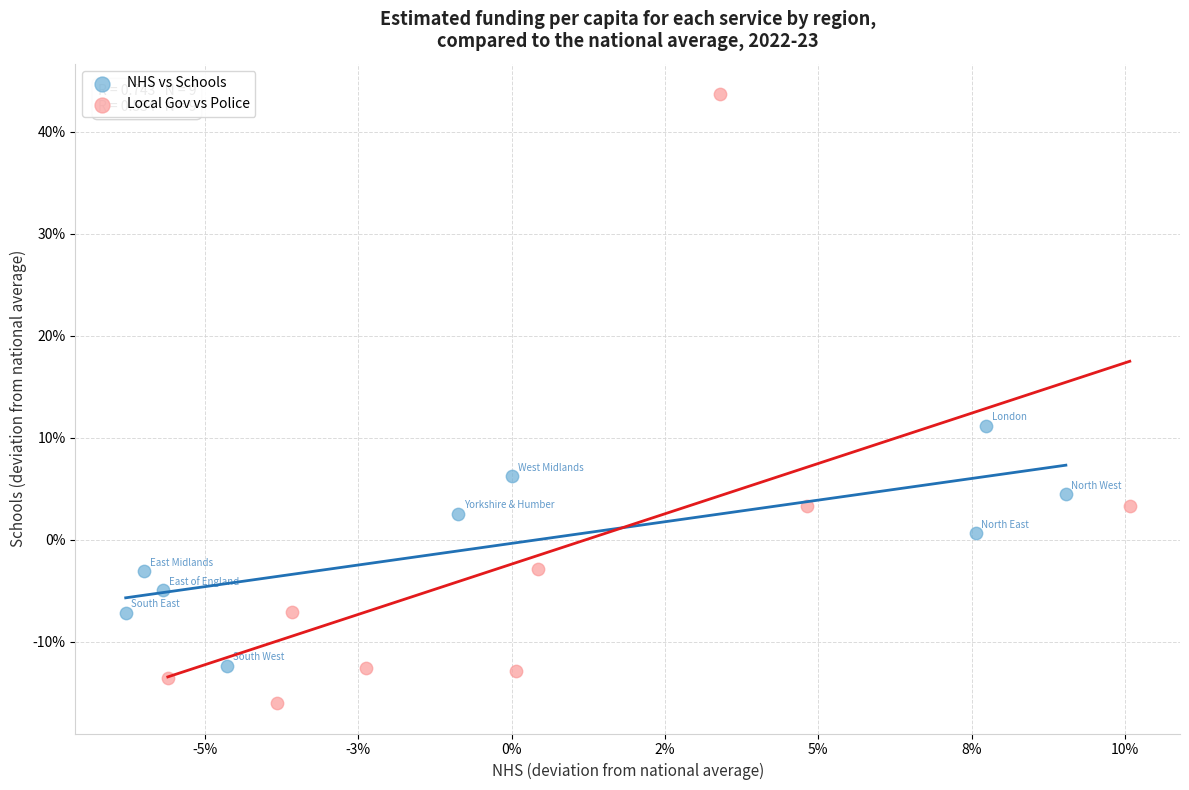

What are all the series names shown in the legend?

NHS vs Schools, Local Gov vs Police